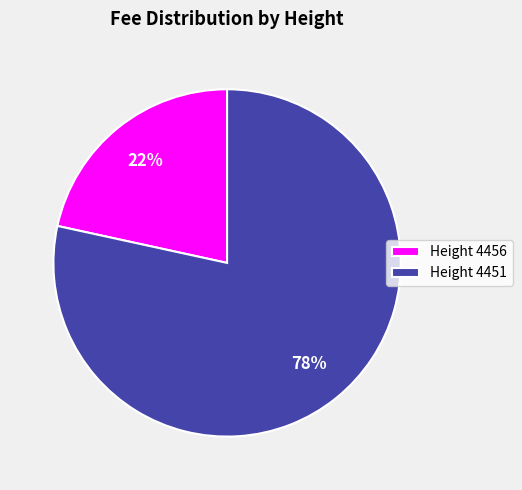

The Height 4451 slice represents 78% of the pie. True or false?

True